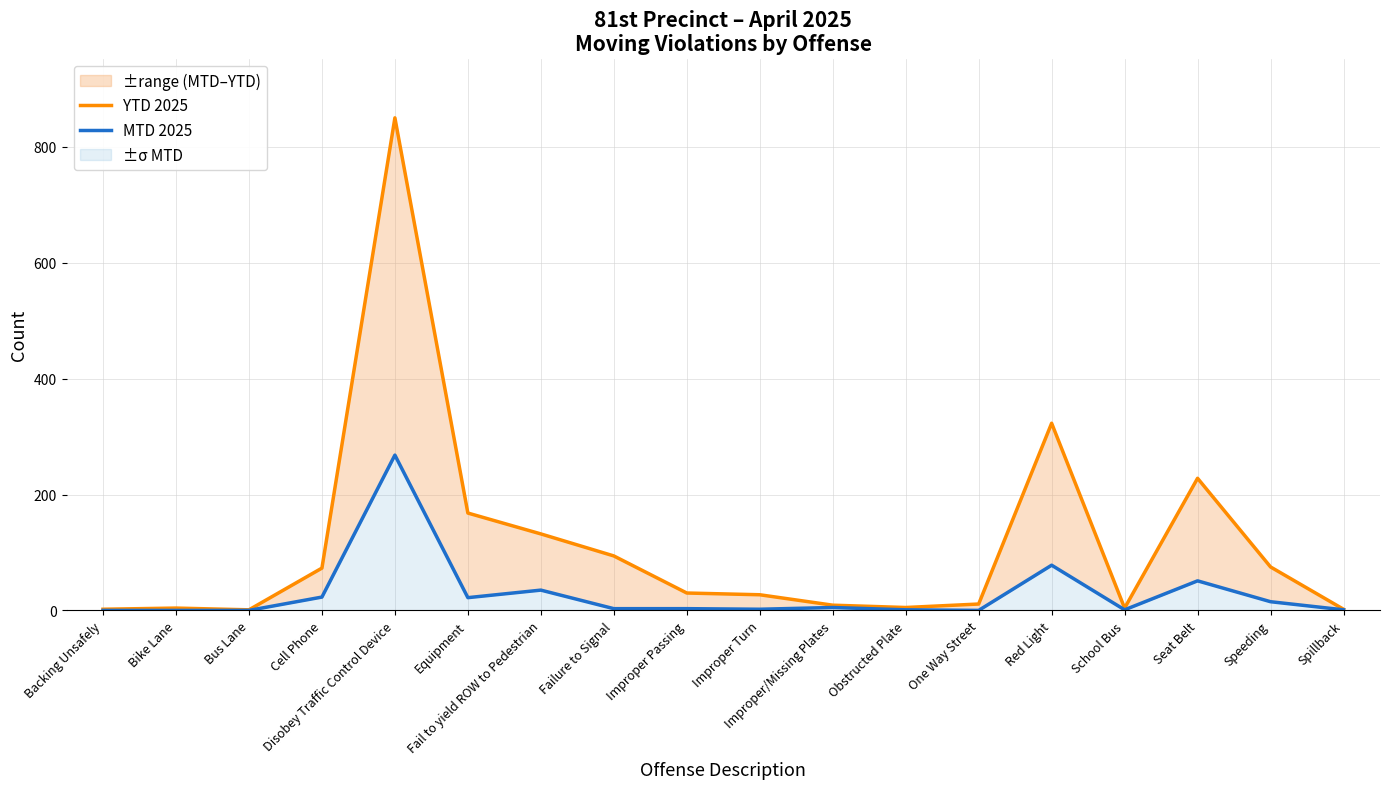

True or false: YTD 2025 and MTD 2025 intersect in this chart.

False